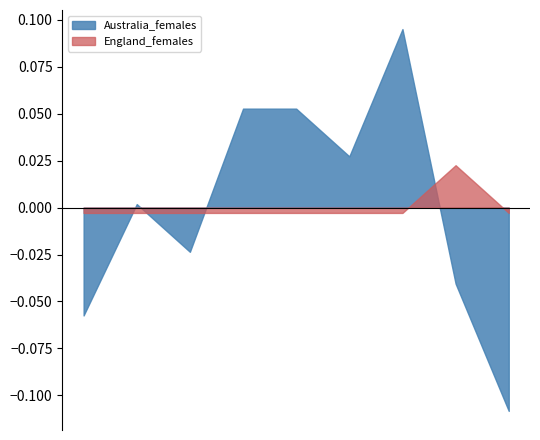

The England_females series shows 0 at 15-24. True or false?

True